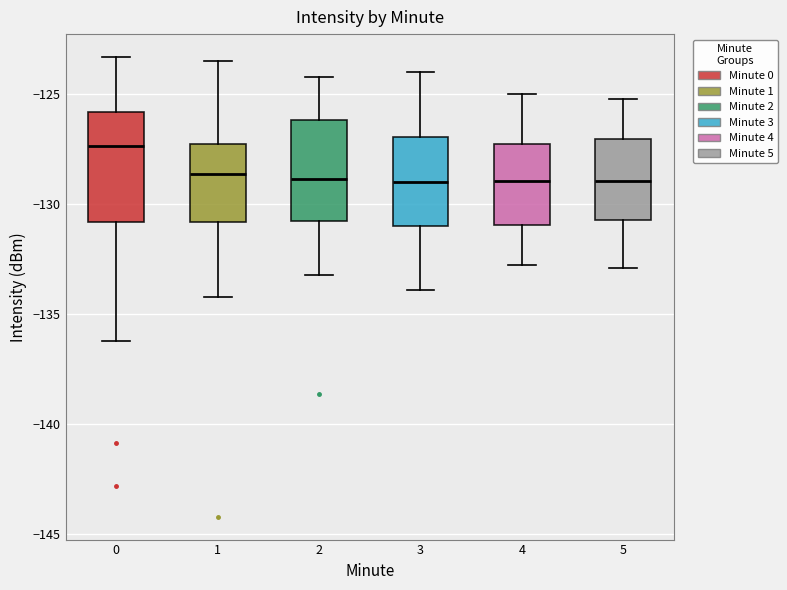

Where does the lower whisker of the box at x = 0 end on the y-axis? The values are not printed on the chart, so give them approximately, as read against the axis.

-136.5